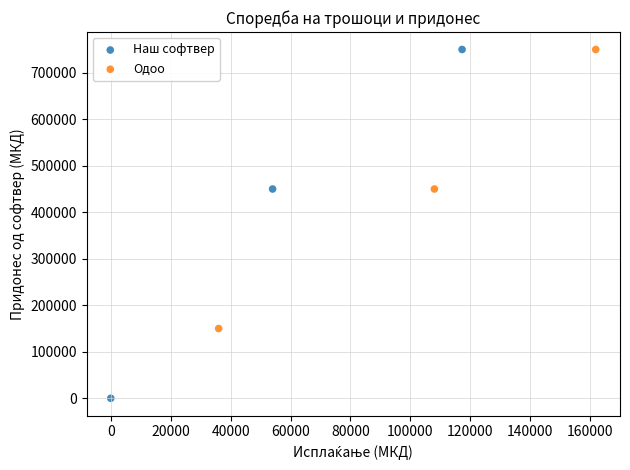

What are all the series names shown in the legend?

Наш софтвер, Одоо